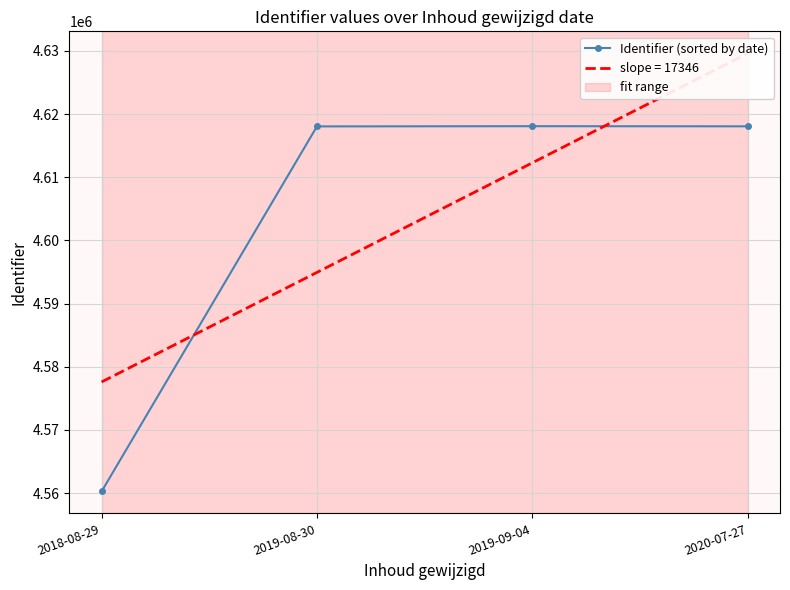

Rank the categories by value from highest to lowest.

2019-09-04, 2020-07-27, 2019-08-30, 2018-08-29